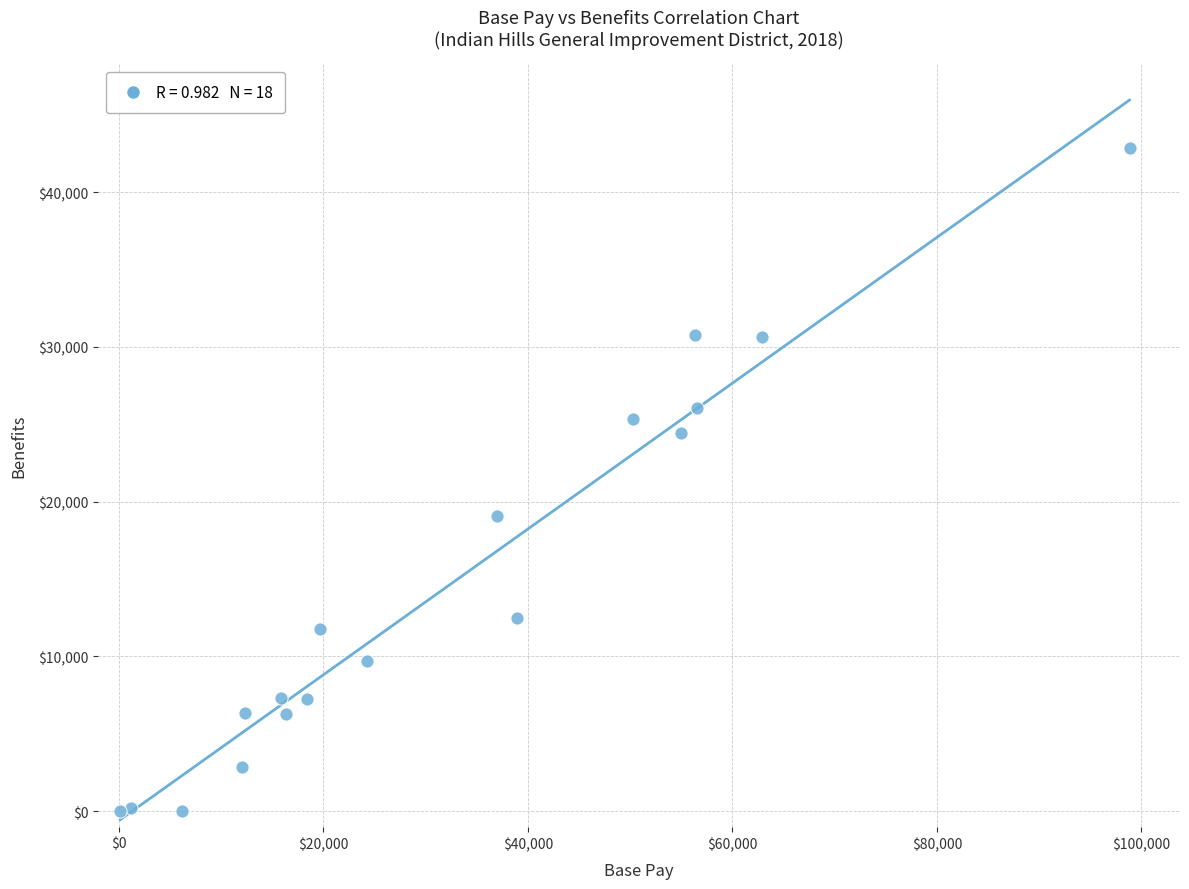

What Y value in the scatter plot is closest to 21438?

19042.2